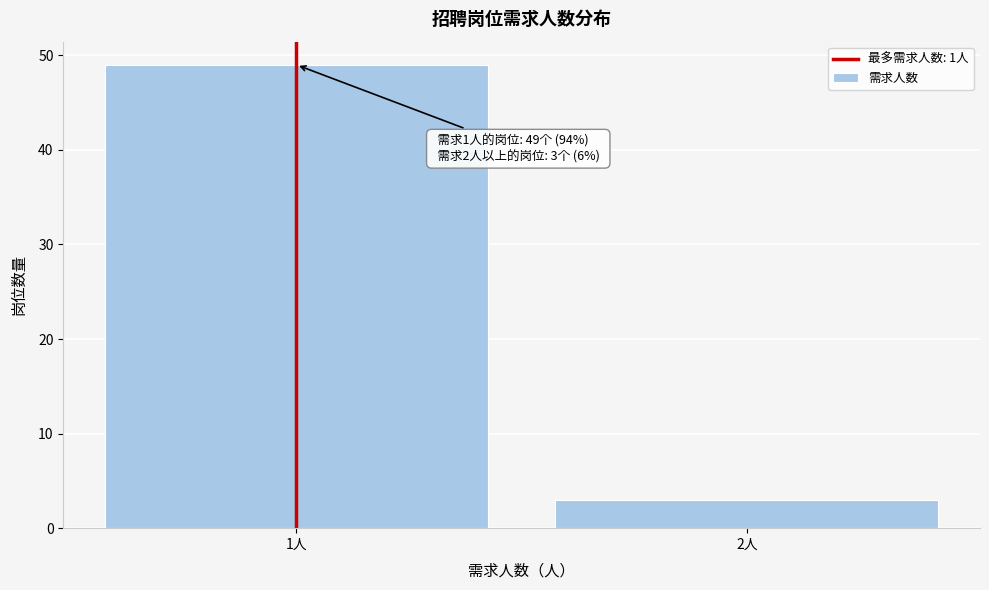

Reading right to left, list all the values displayed in this chart.

3	49